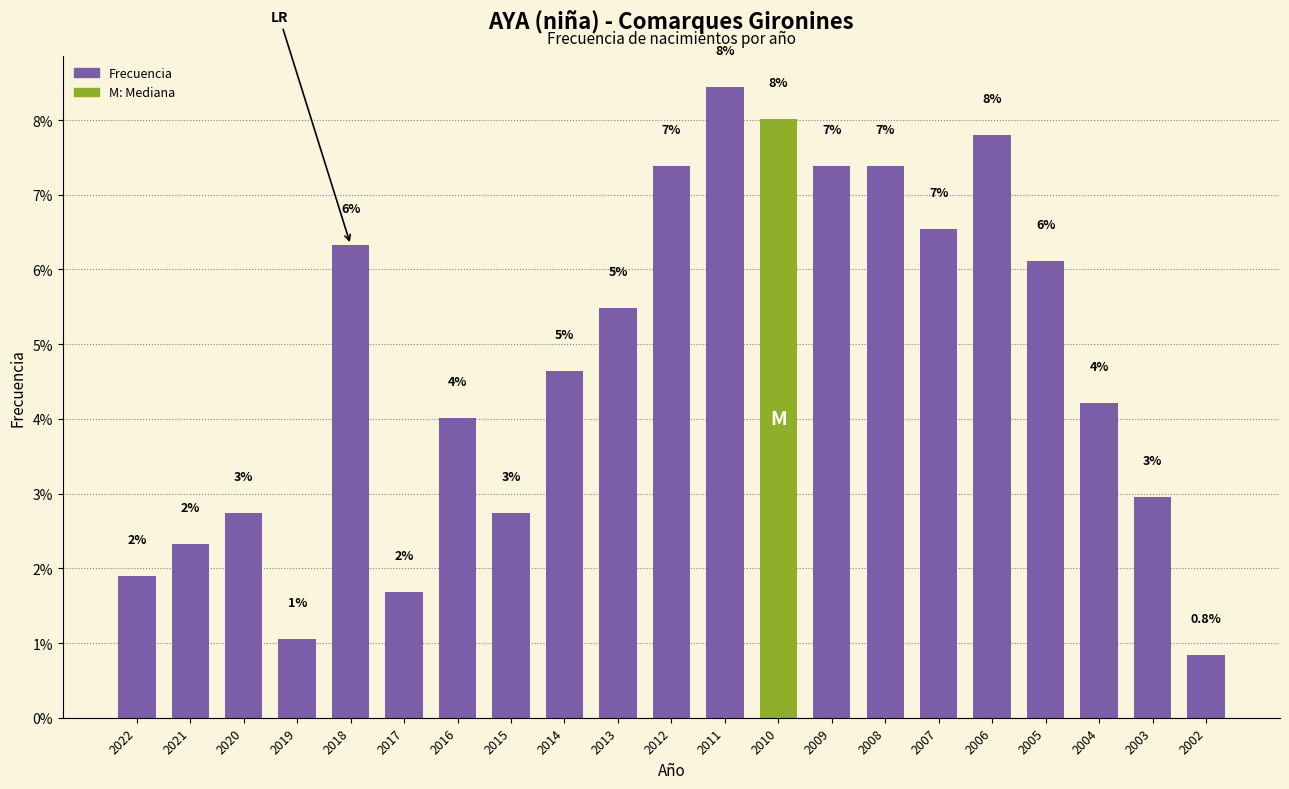

Are the bars horizontal?

No